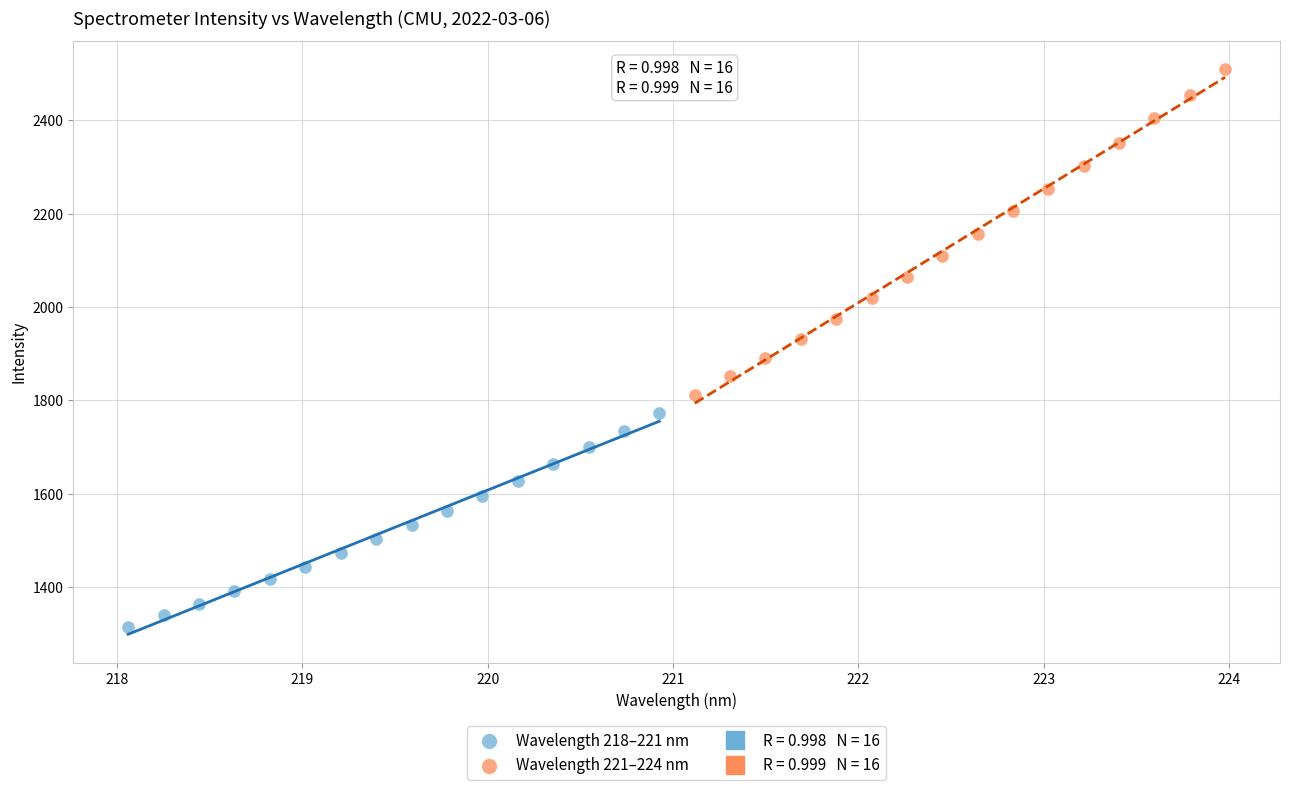

Which series has the widest spread of Y values?

Wavelength 221–224 nm